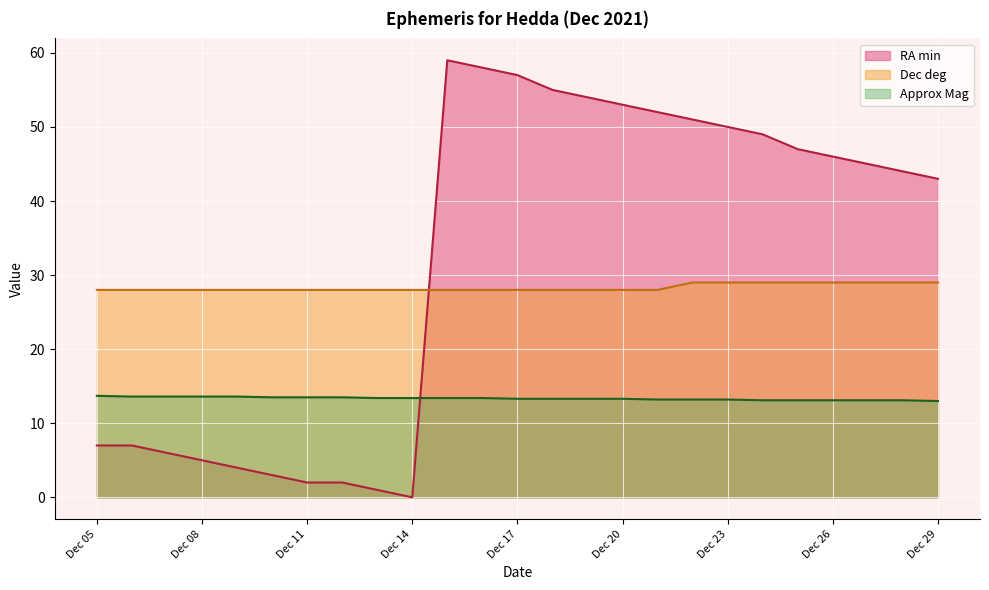

What is the approximate value of Dec deg at Dec 14?

28.0